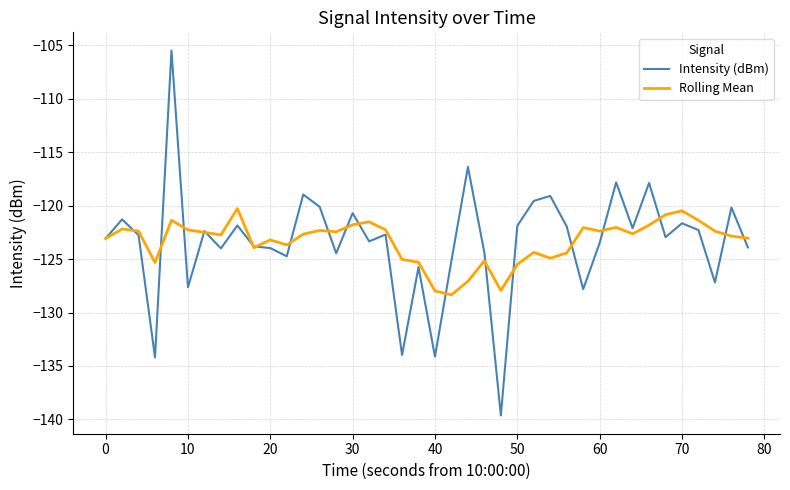

Rank the series by their maximum value, from highest to lowest.

Intensity (dBm), Rolling Mean